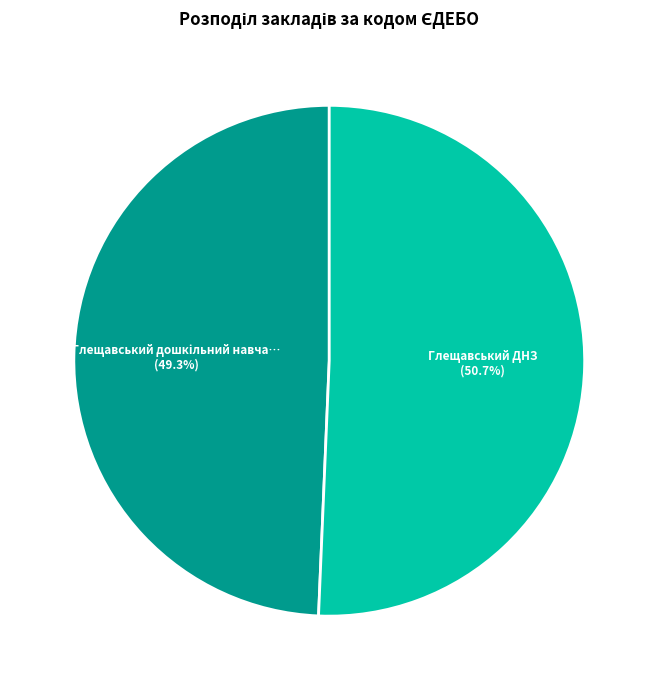

Does any single category account for the majority?

Yes